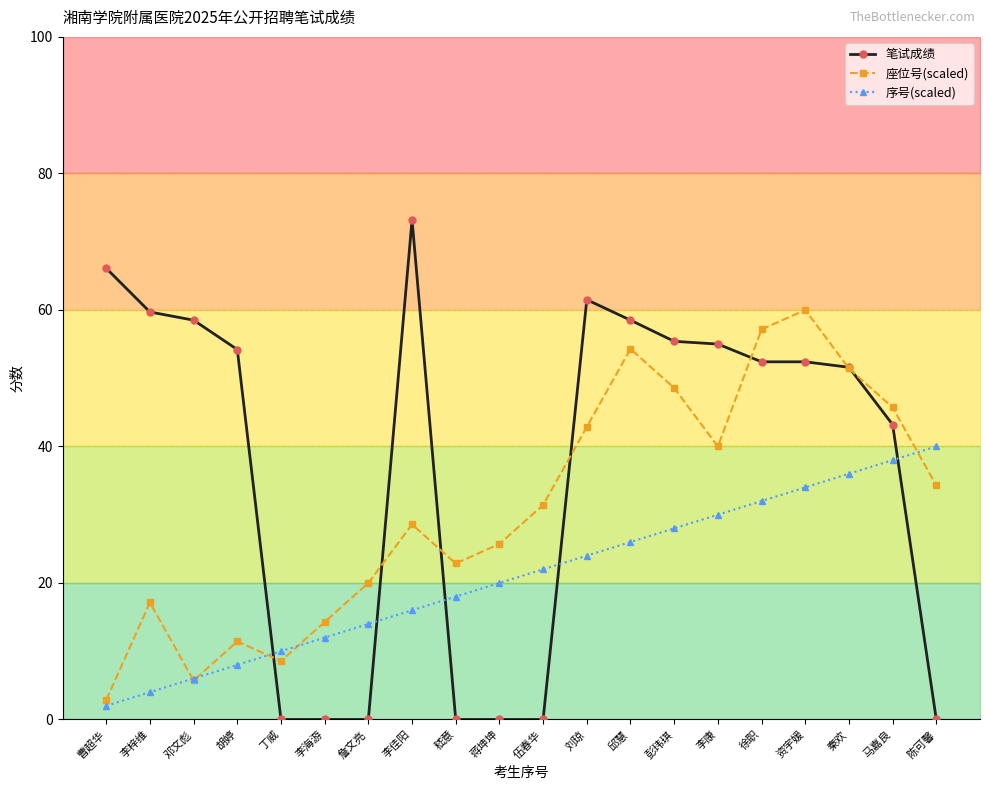

Where is the first local maximum for 笔试成绩?

李佳阳